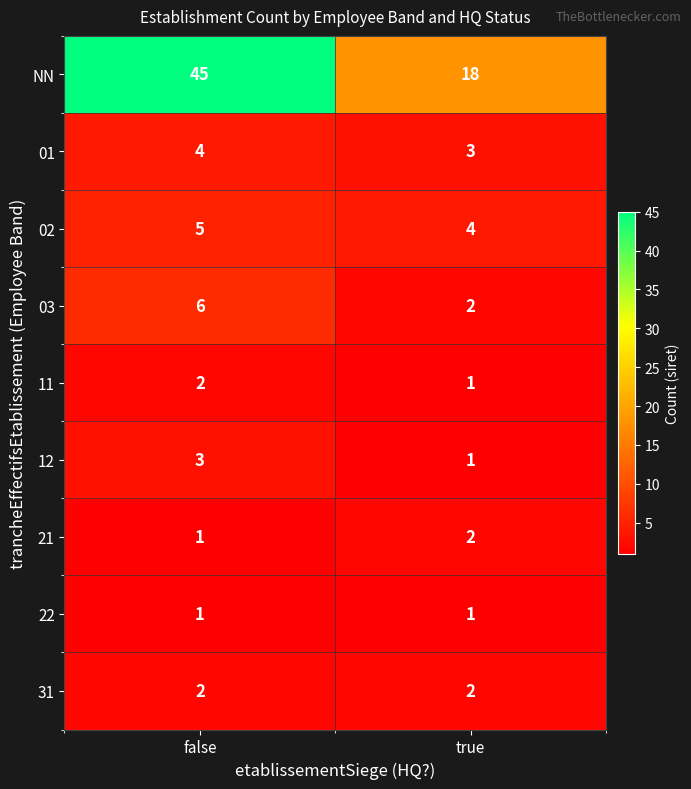

What is the approximate value of NN at false?

45